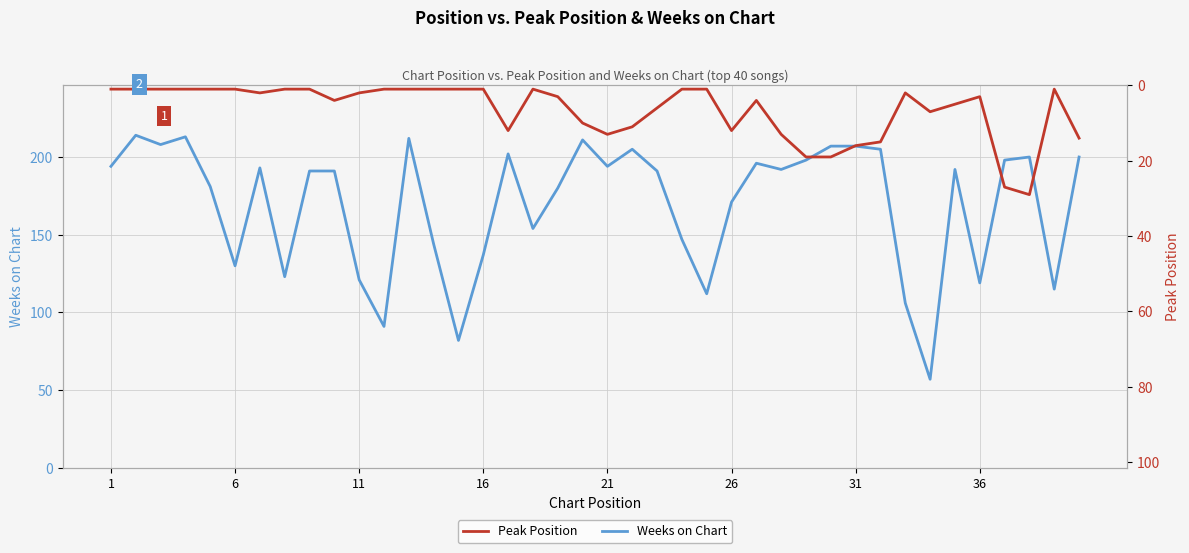

How many values in the Peak Position series are below 3?

20